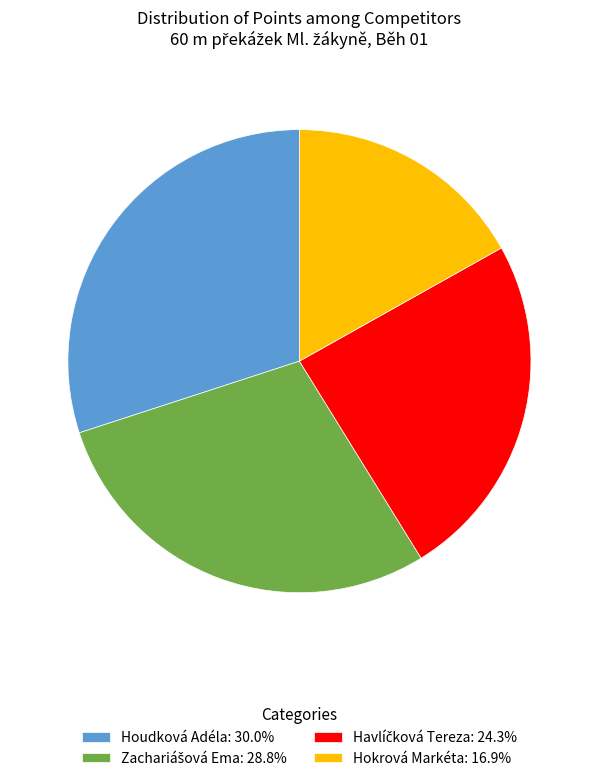

Is Hokrová Markéta: 16.9% the majority of the pie?

No